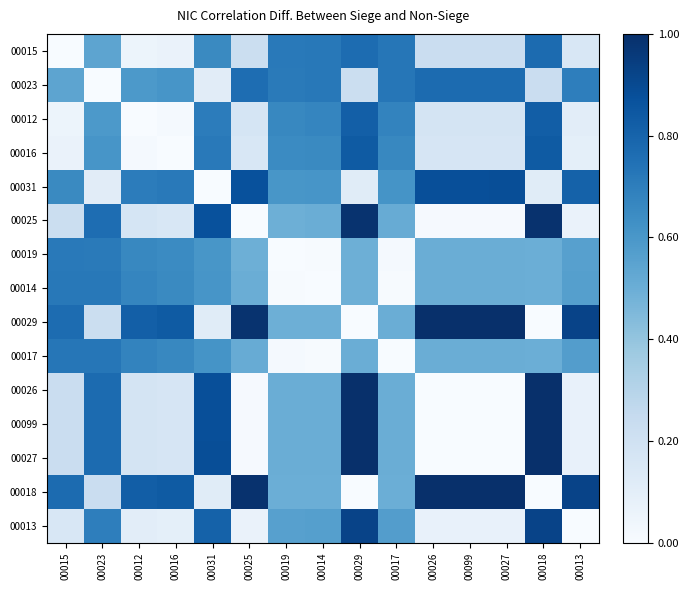

Reading left to right, transcribe all the data shown in this chart.

00015: 00015=0.0	00023=0.5	00012=0.1	00016=0.1	00031=0.7	00025=0.2	00019=0.7	00014=0.7	00029=0.8	00017=0.7	00026=0.2	00099=0.2	00027=0.2	00018=0.8	00013=0.2
00023: 00015=0.5	00023=0.0	00012=0.6	00016=0.6	00031=0.1	00025=0.8	00019=0.7	00014=0.7	00029=0.2	00017=0.7	00026=0.8	00099=0.8	00027=0.8	00018=0.2	00013=0.7
00012: 00015=0.1	00023=0.6	00012=0.0	00016=0.0	00031=0.7	00025=0.2	00019=0.7	00014=0.7	00029=0.8	00017=0.7	00026=0.2	00099=0.2	00027=0.2	00018=0.8	00013=0.1
00016: 00015=0.1	00023=0.6	00012=0.0	00016=0.0	00031=0.7	00025=0.2	00019=0.7	00014=0.7	00029=0.8	00017=0.7	00026=0.2	00099=0.2	00027=0.2	00018=0.8	00013=0.1
00031: 00015=0.7	00023=0.1	00012=0.7	00016=0.7	00031=0.0	00025=0.9	00019=0.6	00014=0.6	00029=0.1	00017=0.6	00026=0.9	00099=0.9	00027=0.9	00018=0.1	00013=0.8
00025: 00015=0.2	00023=0.8	00012=0.2	00016=0.2	00031=0.9	00025=0.0	00019=0.5	00014=0.5	00029=1.0	00017=0.5	00026=0.0	00099=0.0	00027=0.0	00018=1.0	00013=0.1
00019: 00015=0.7	00023=0.7	00012=0.7	00016=0.7	00031=0.6	00025=0.5	00019=0.0	00014=0.0	00029=0.5	00017=0.0	00026=0.5	00099=0.5	00027=0.5	00018=0.5	00013=0.6
00014: 00015=0.7	00023=0.7	00012=0.7	00016=0.7	00031=0.6	00025=0.5	00019=0.0	00014=0.0	00029=0.5	00017=0.0	00026=0.5	00099=0.5	00027=0.5	00018=0.5	00013=0.6
00029: 00015=0.8	00023=0.2	00012=0.8	00016=0.8	00031=0.1	00025=1.0	00019=0.5	00014=0.5	00029=0.0	00017=0.5	00026=1.0	00099=1.0	00027=1.0	00018=0.0	00013=0.9
00017: 00015=0.7	00023=0.7	00012=0.7	00016=0.7	00031=0.6	00025=0.5	00019=0.0	00014=0.0	00029=0.5	00017=0.0	00026=0.5	00099=0.5	00027=0.5	00018=0.5	00013=0.6
00026: 00015=0.2	00023=0.8	00012=0.2	00016=0.2	00031=0.9	00025=0.0	00019=0.5	00014=0.5	00029=1.0	00017=0.5	00026=0.0	00099=0.0	00027=0.0	00018=1.0	00013=0.1
00099: 00015=0.2	00023=0.8	00012=0.2	00016=0.2	00031=0.9	00025=0.0	00019=0.5	00014=0.5	00029=1.0	00017=0.5	00026=0.0	00099=0.0	00027=0.0	00018=1.0	00013=0.1
00027: 00015=0.2	00023=0.8	00012=0.2	00016=0.2	00031=0.9	00025=0.0	00019=0.5	00014=0.5	00029=1.0	00017=0.5	00026=0.0	00099=0.0	00027=0.0	00018=1.0	00013=0.1
00018: 00015=0.8	00023=0.2	00012=0.8	00016=0.8	00031=0.1	00025=1.0	00019=0.5	00014=0.5	00029=0.0	00017=0.5	00026=1.0	00099=1.0	00027=1.0	00018=0.0	00013=0.9
00013: 00015=0.2	00023=0.7	00012=0.1	00016=0.1	00031=0.8	00025=0.1	00019=0.6	00014=0.6	00029=0.9	00017=0.6	00026=0.1	00099=0.1	00027=0.1	00018=0.9	00013=0.0